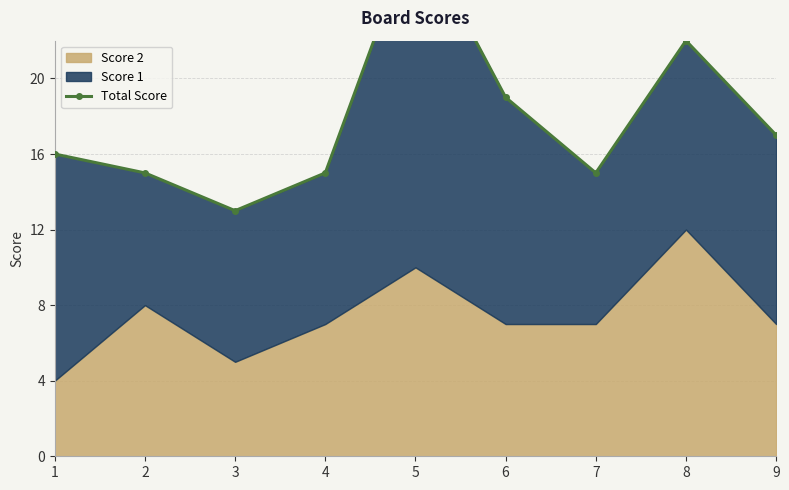

Reading left to right, transcribe all the data shown in this chart.

1=16	2=15	3=13	4=15	5=28	6=19	7=15	8=22	9=17